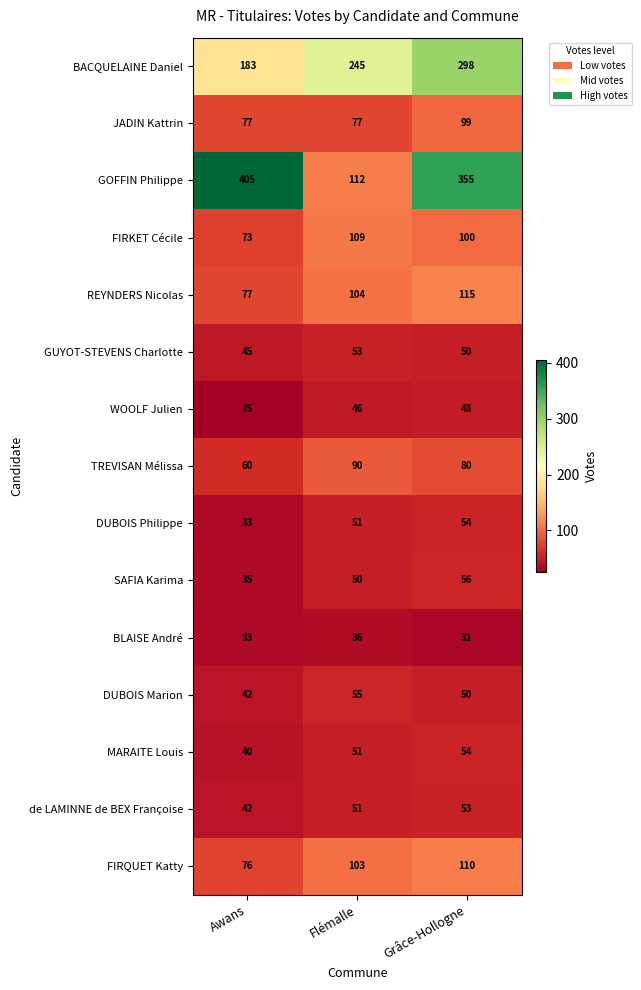

Count the de LAMINNE de BEX Françoise values in the range 42 to 53.

3